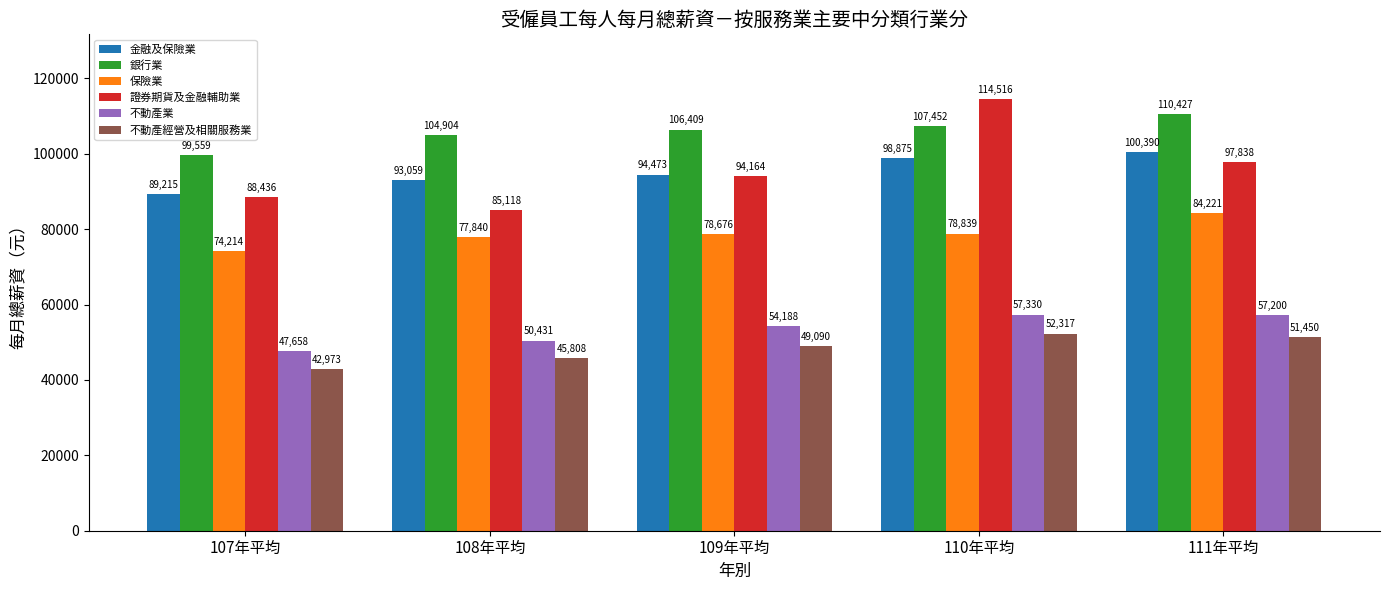

Between 108年平均 and 110年平均, which series saw the biggest shift?

證券期貨及金融輔助業